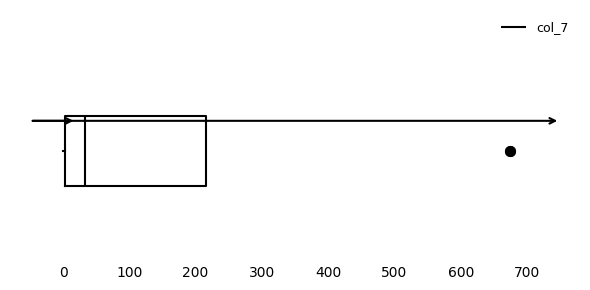

Read this box plot against the x-axis: the position of the median line, the range covered by the box, and the ends of both whiskers. The values are not printed on the chart, so give them approximately, as read against the axis.

median 30, box 0 to 220, whiskers 0 to 220